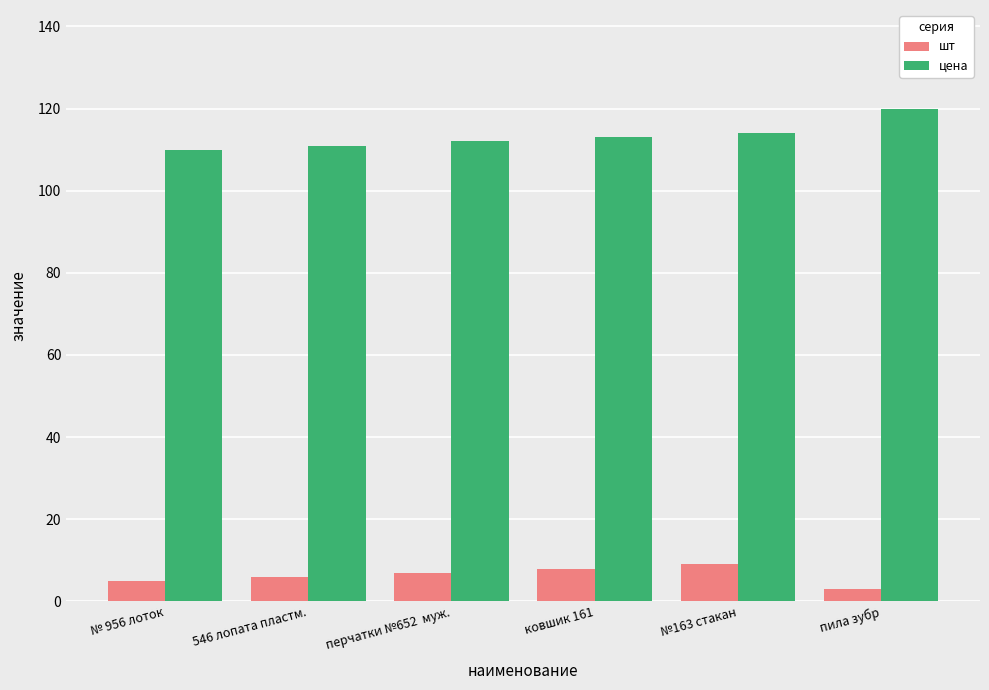

What is the average value of the цена series?

113